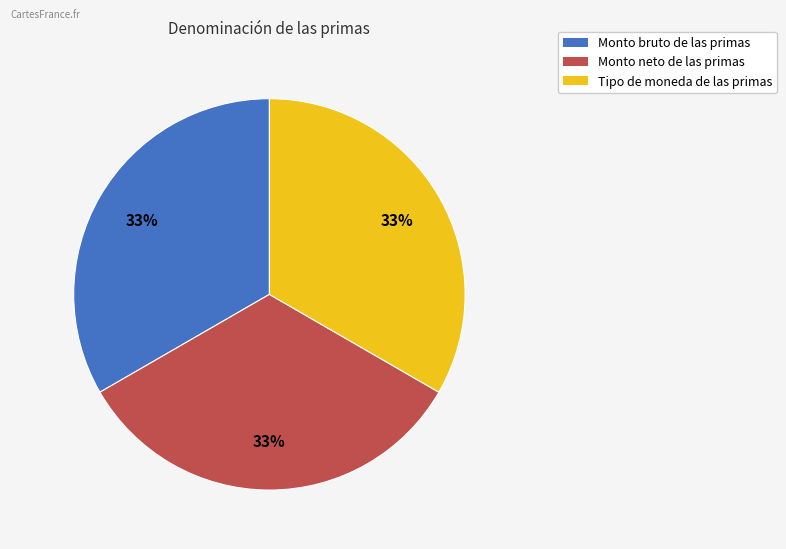

Is Tipo de moneda de las primas the majority of the pie?

No